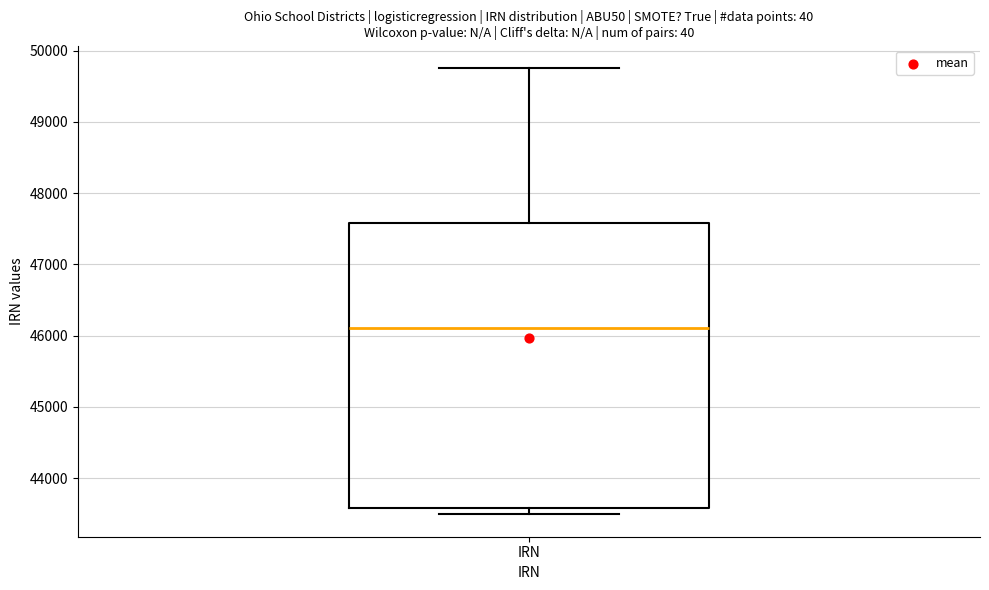

Where is the lower edge of the box for IRN on the y-axis? The values are not printed on the chart, so give them approximately, as read against the axis.

43600